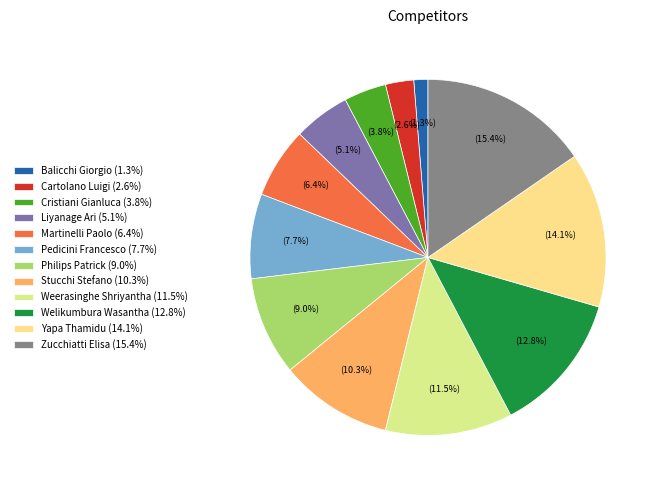

Is it true that Balicchi Giorgio is 1% of the pie?

True